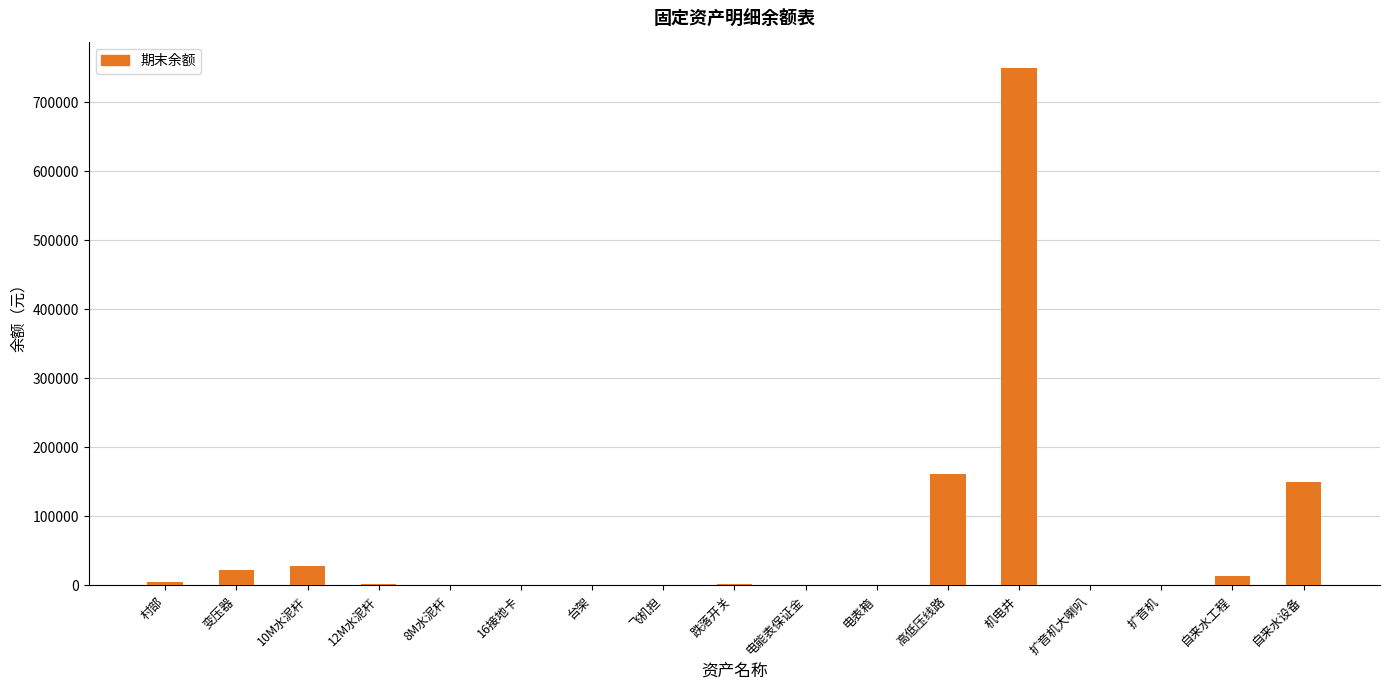

Approximately how many times larger is the value at 电能表保证金 compared to 12M水泥杆?

0.2